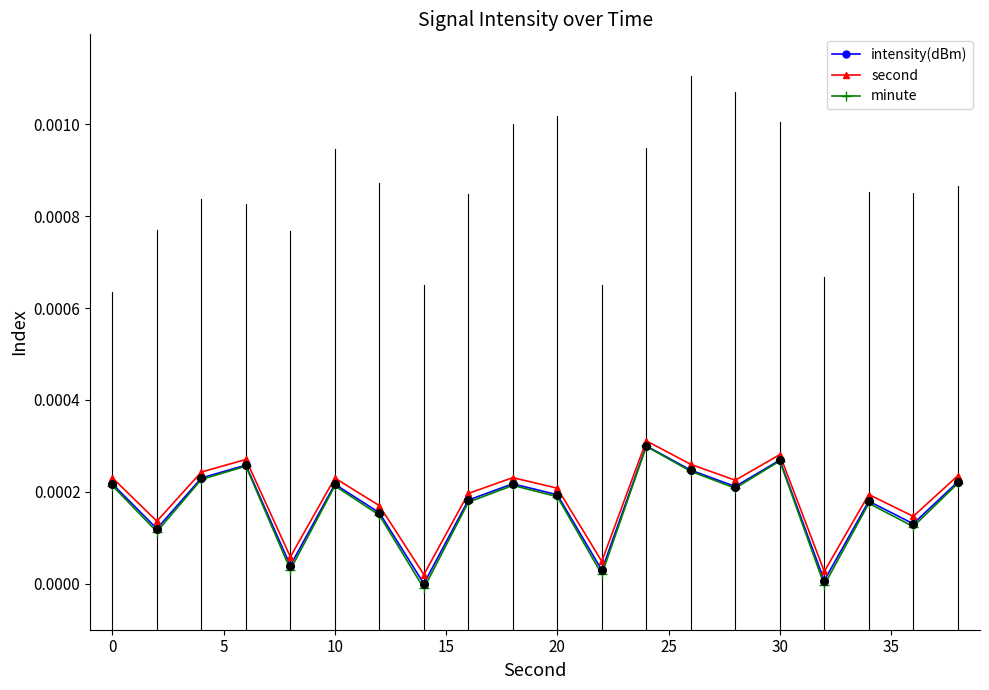

In intensity(dBm), how many points are lower than both neighbors (excluding endpoints)?

7